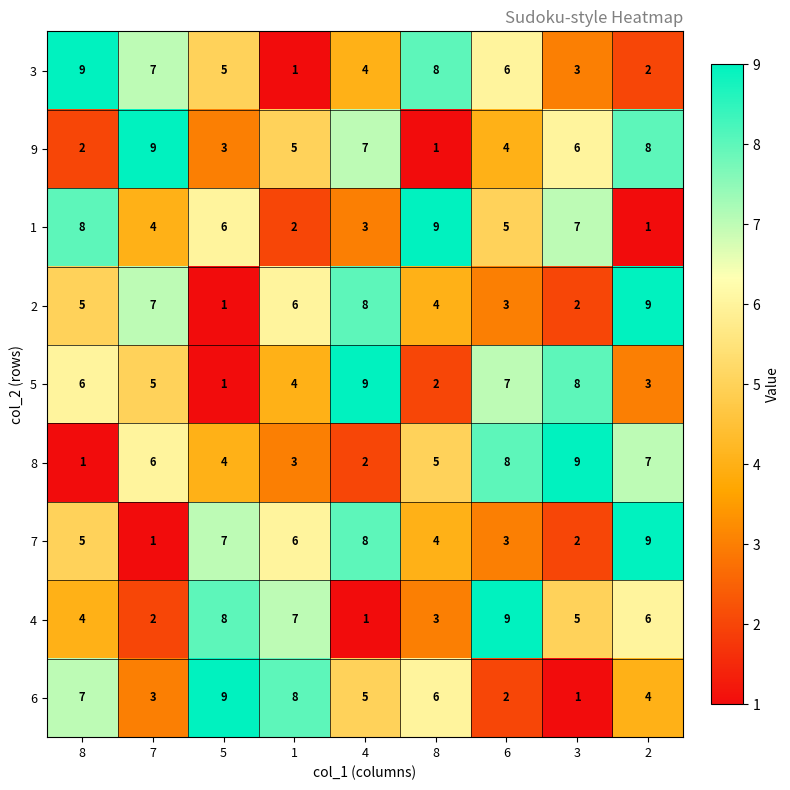

What is the difference between the highest and lowest values at 1?

7